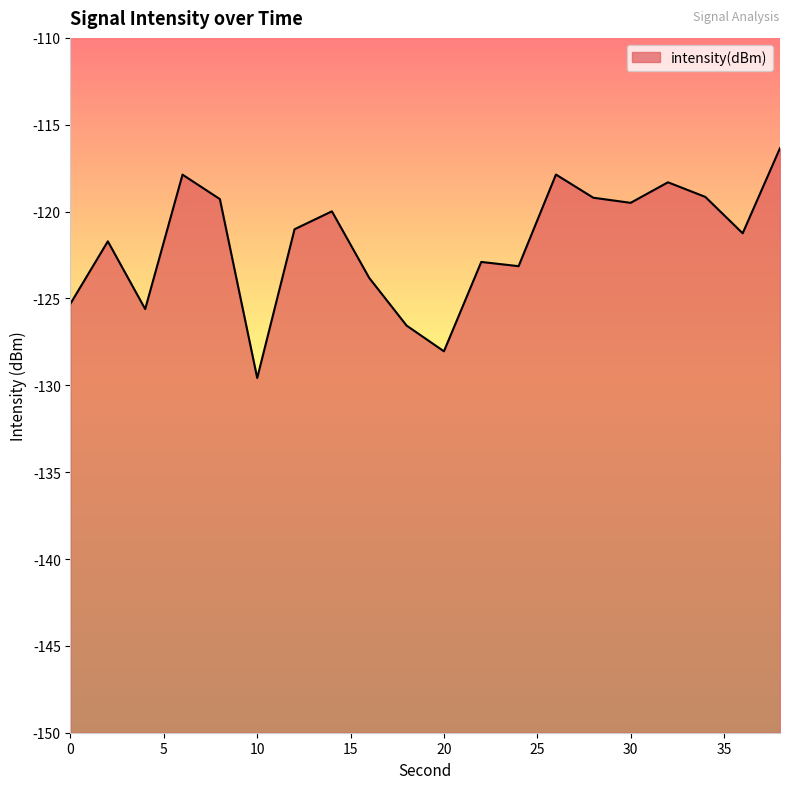

At which label does the data first exceed -121?

6